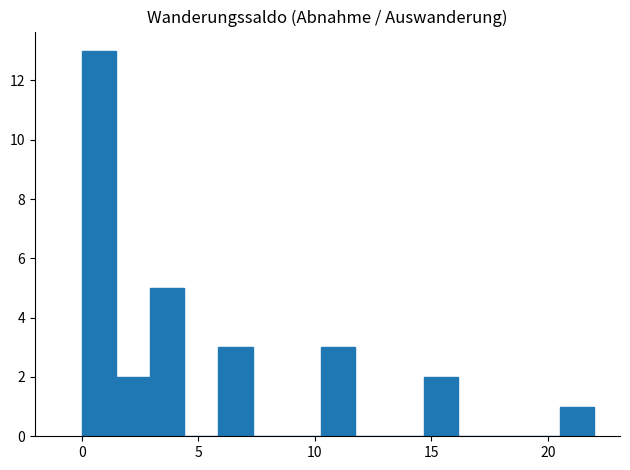

Read against the x-axis, roughly where is the centre of the tallest bar?

0.5